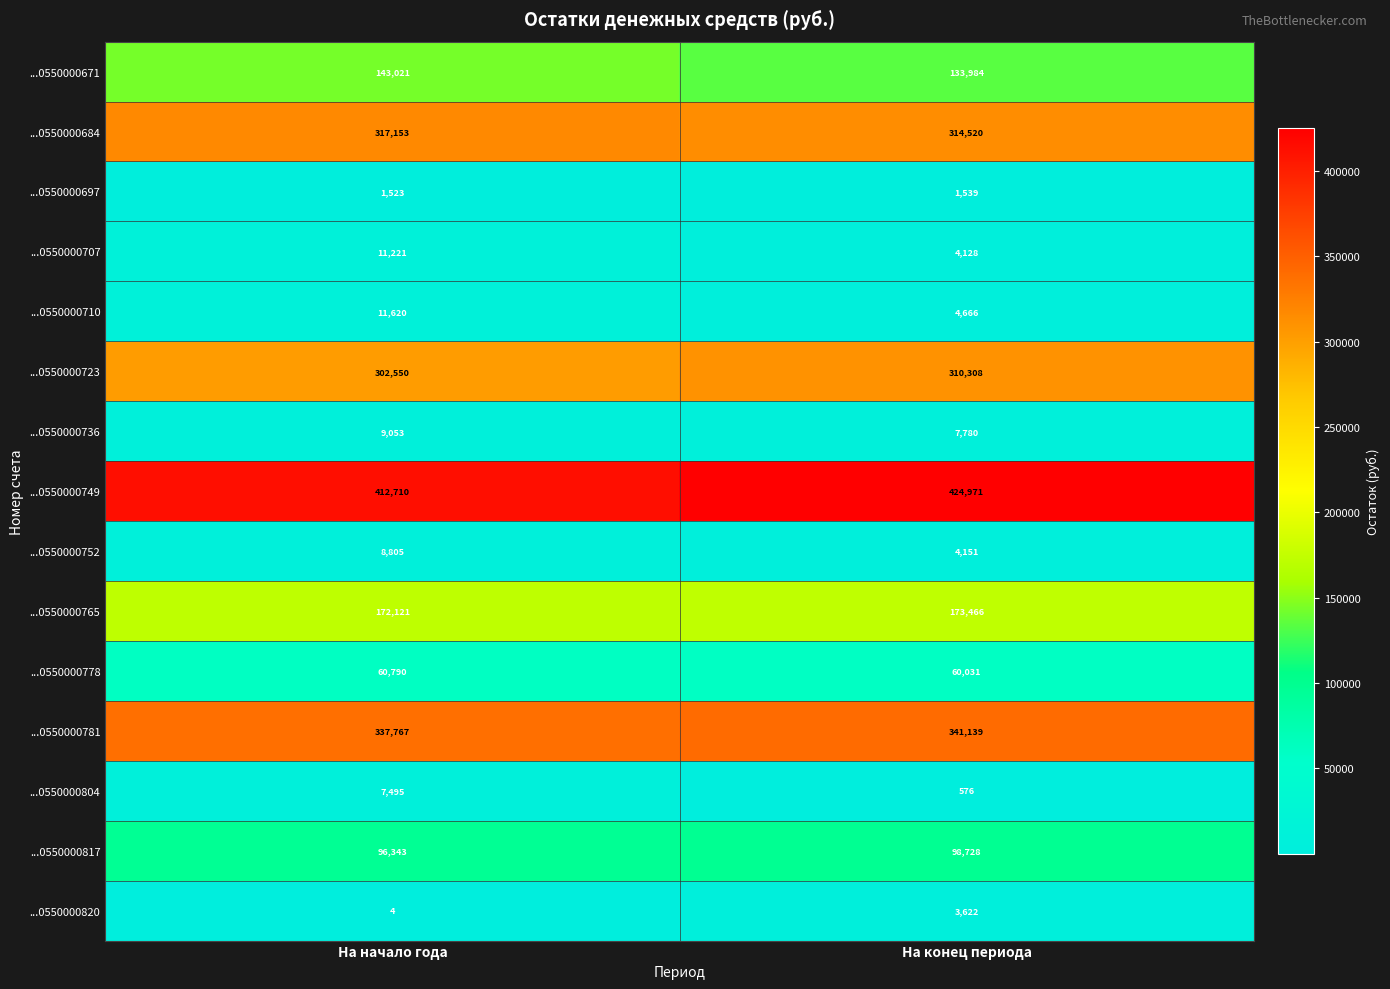

Rank the series by their maximum value, from highest to lowest.

...0550000749, ...0550000781, ...0550000684, ...0550000723, ...0550000765, ...0550000671, ...0550000817, ...0550000778, ...0550000710, ...0550000707, ...0550000736, ...0550000752, ...0550000804, ...0550000820, ...0550000697